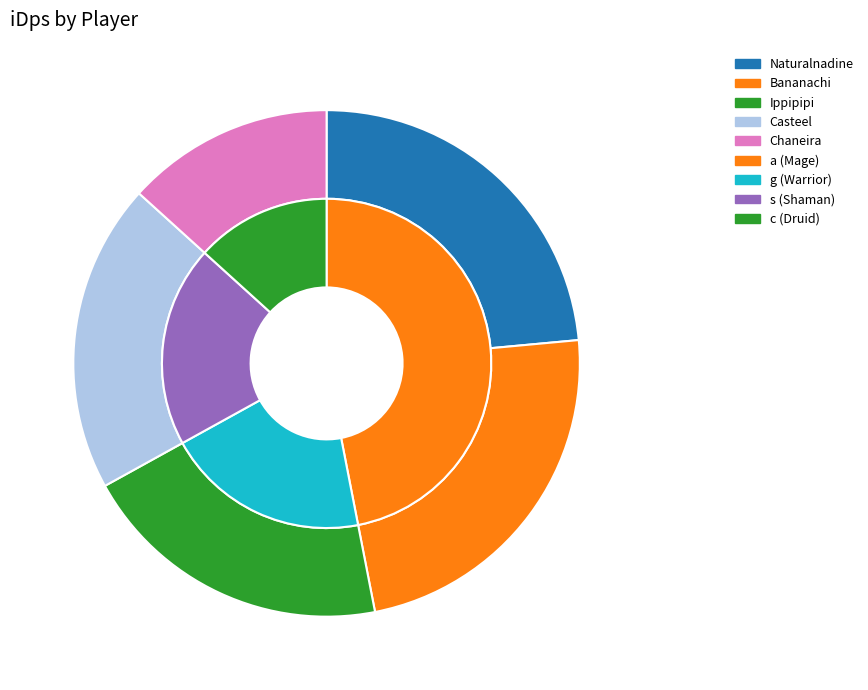

To the nearest percent, what is the average slice percentage?

20%